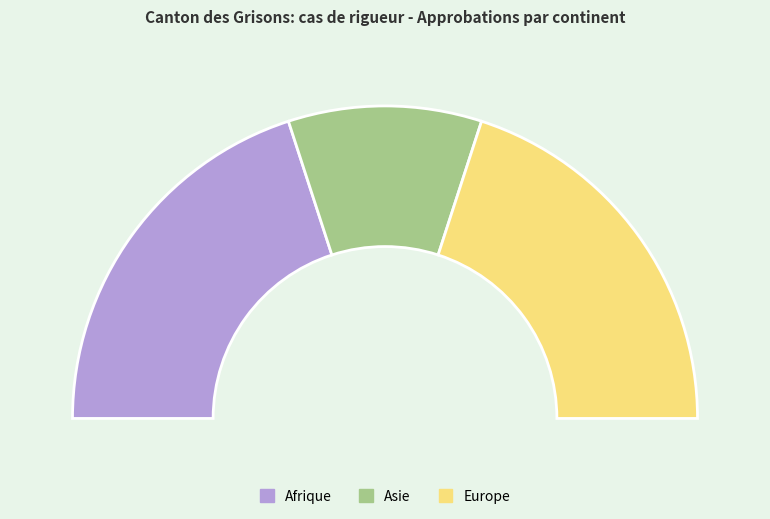

Combined, do Asie and Europe account for over 50%?

Yes